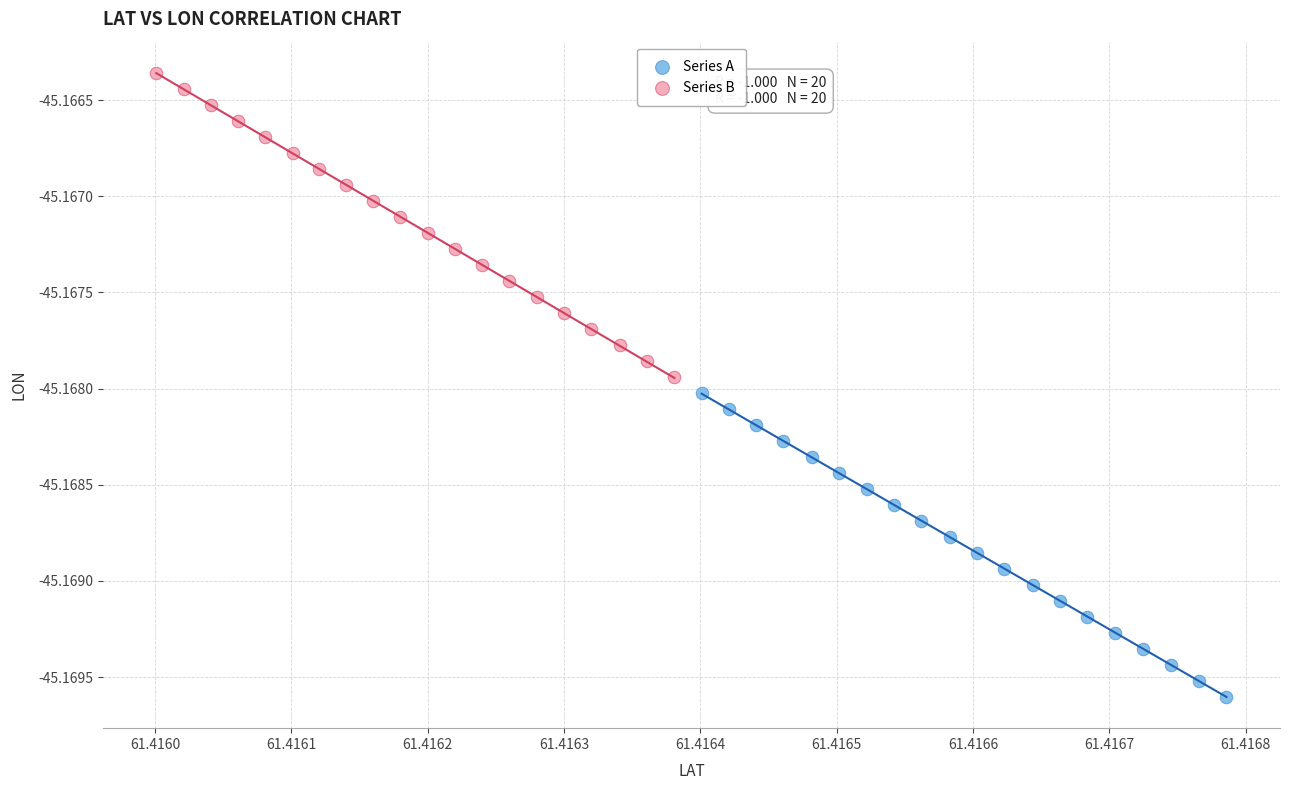

Which series has the largest Y range (max minus min)?

Series B